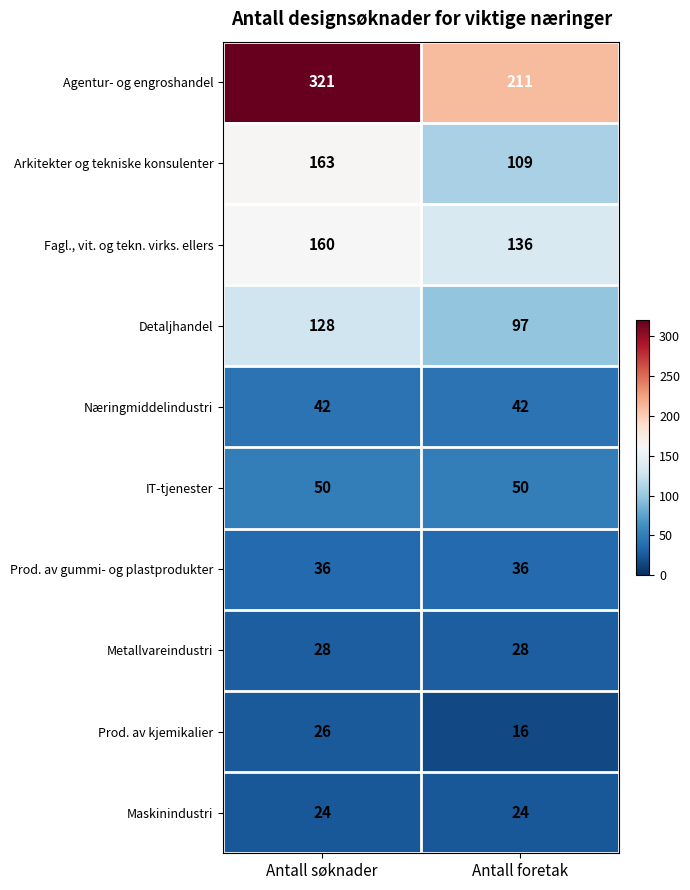

Reading left to right, list all the values displayed in this chart.

Agentur- og engroshandel: 321	211
Arkitekter og tekniske konsulenter: 163	109
Fagl., vit. og tekn. virks. ellers: 160	136
Detaljhandel: 128	97
Næringmiddelindustri: 42	42
IT-tjenester: 50	50
Prod. av gummi- og plastprodukter: 36	36
Metallvareindustri: 28	28
Prod. av kjemikalier: 26	16
Maskinindustri: 24	24